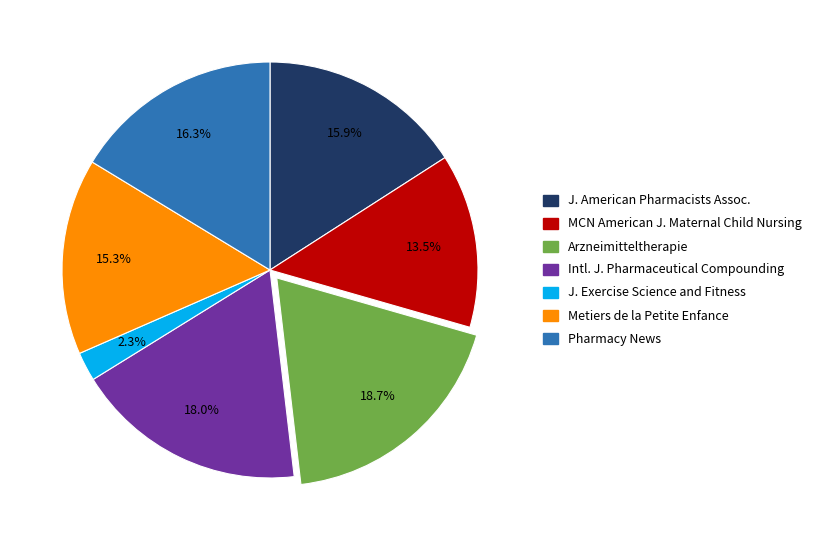

Is there a majority slice in this chart?

No